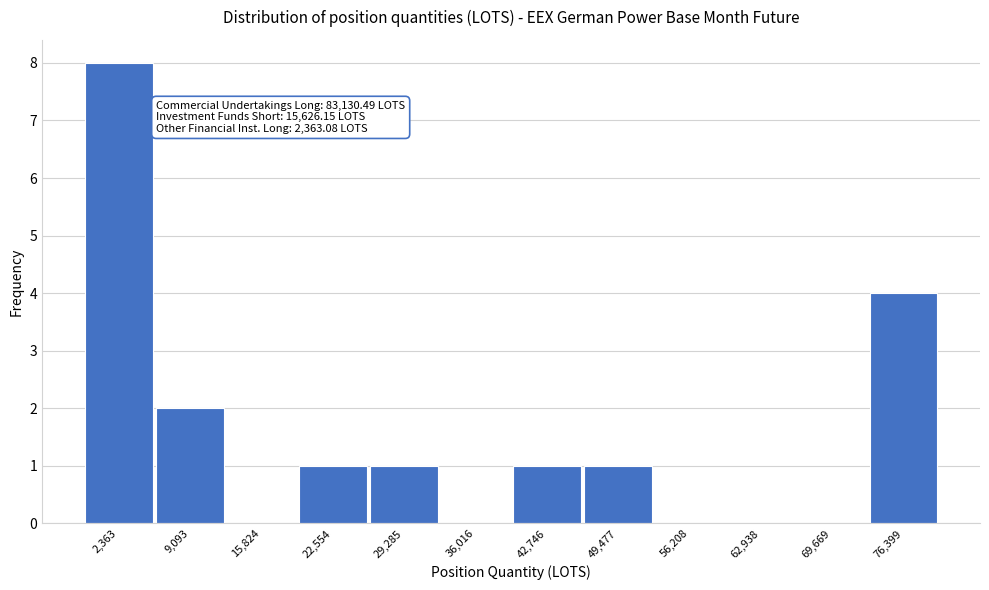

Reading left to right, extract all data points from this chart.

2,363=8	9,093=2	15,824=0	22,554=1	29,285=1	36,016=0	42,746=1	49,477=1	56,208=0	62,938=0	69,669=0	76,399=4